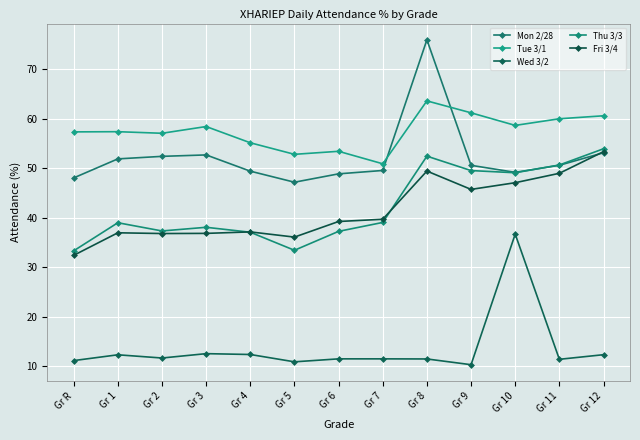

What is the label of the 6th point from the left?

Gr 5